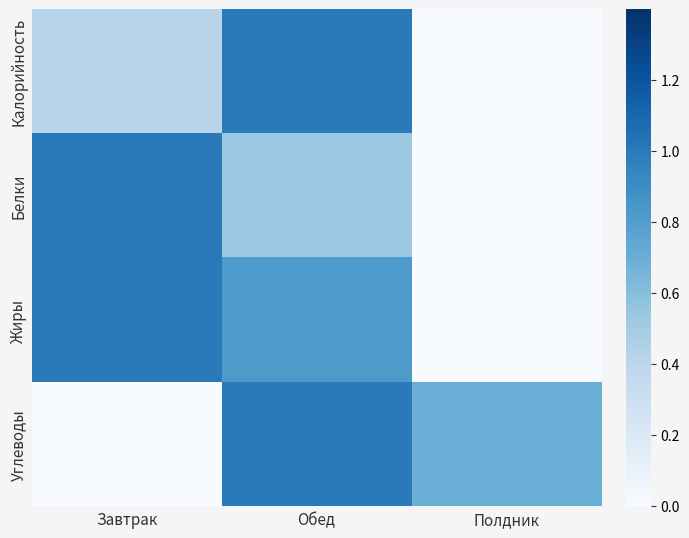

What is the maximum value shown in the chart?

1.0